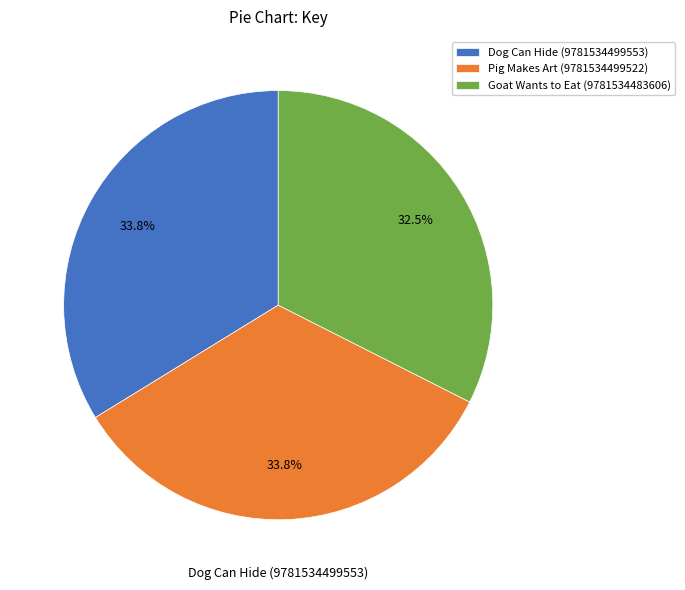

True or false: Dog Can Hide (9781534499553) accounts for 34% of the total.

True